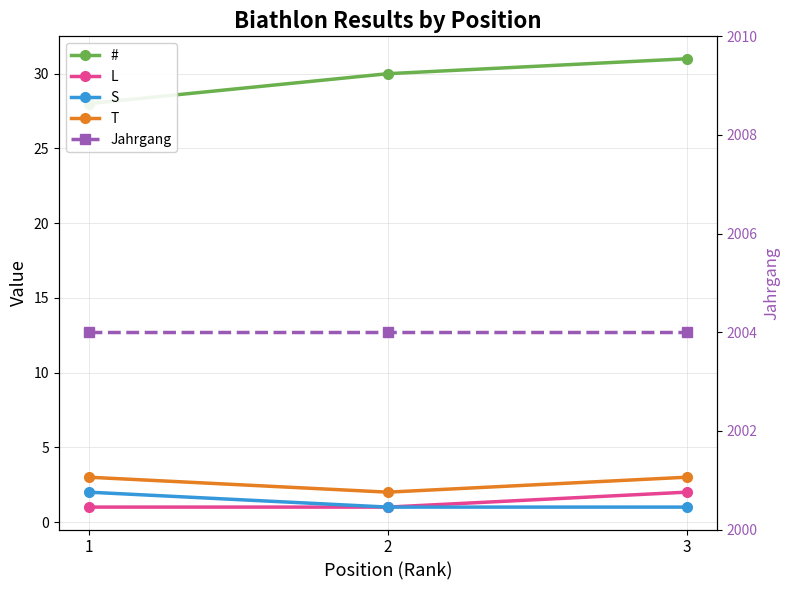

Reading left to right, what are all the values shown in this chart?

#: 1=28	2=30	3=31
L: 1=1	2=1	3=2
S: 1=2	2=1	3=1
T: 1=3	2=2	3=3
Jahrgang: 1=2004	2=2004	3=2004